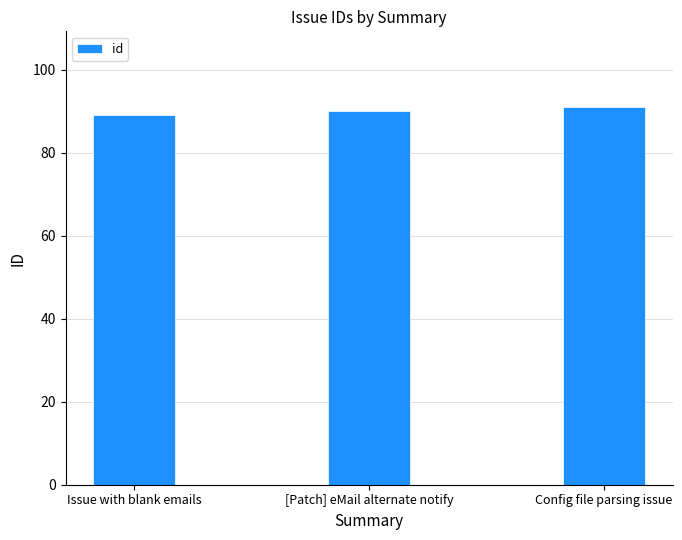

What value does the data have at Issue with blank emails?

89